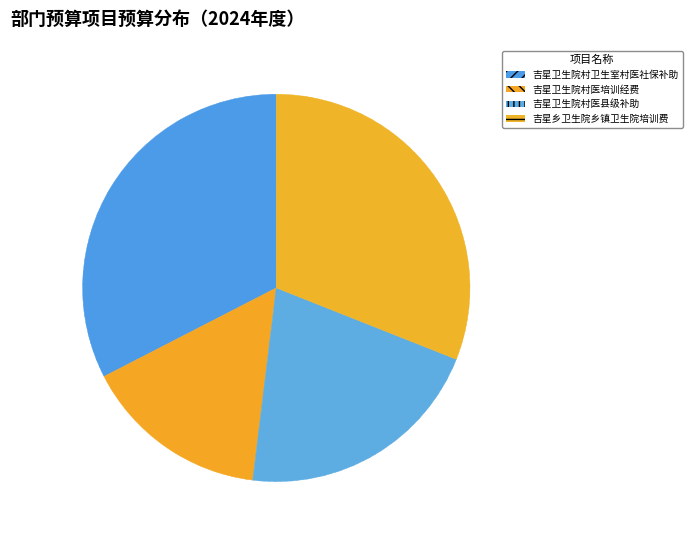

Approximately how many times larger is the value at 吉星卫生院村卫生室村医社保补助 compared to 吉星卫生院村医县级补助?

1.6